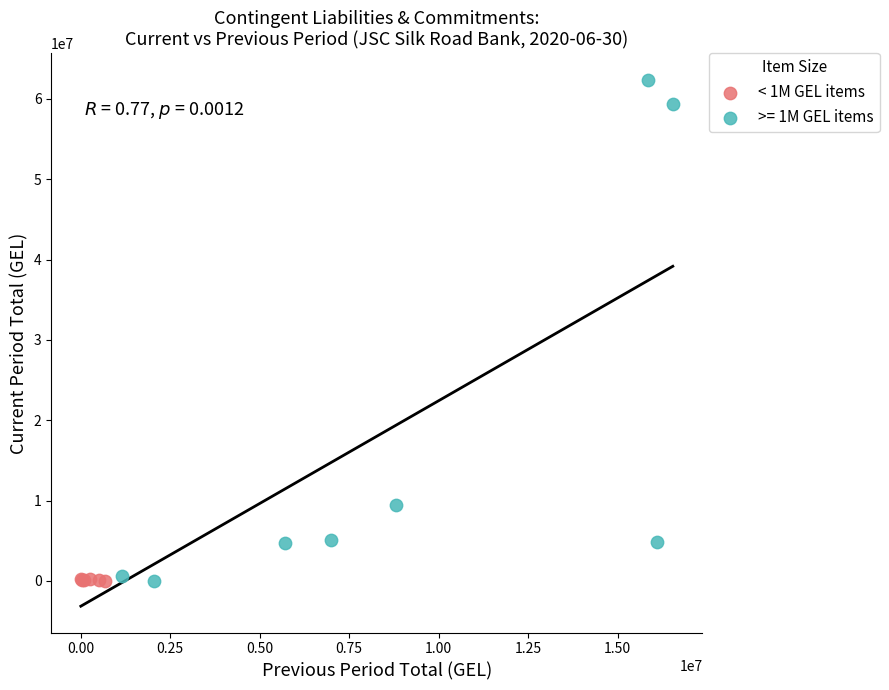

Which series has the widest spread of Y values?

>= 1M GEL items